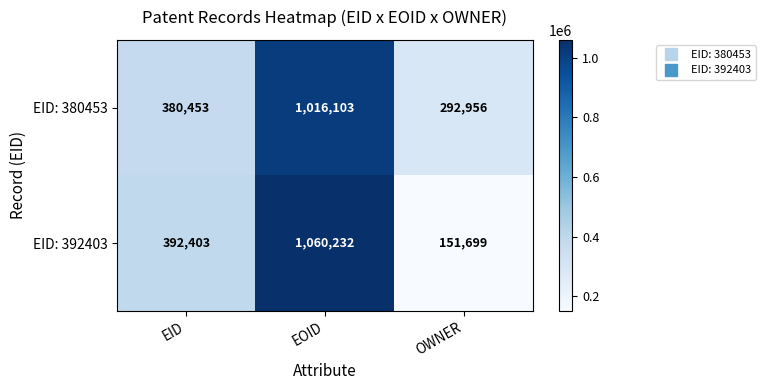

Reading left to right, extract all data points from this chart.

EID: 380453: EID=380453	EOID=1016103	OWNER=292956
EID: 392403: EID=392403	EOID=1060232	OWNER=151699